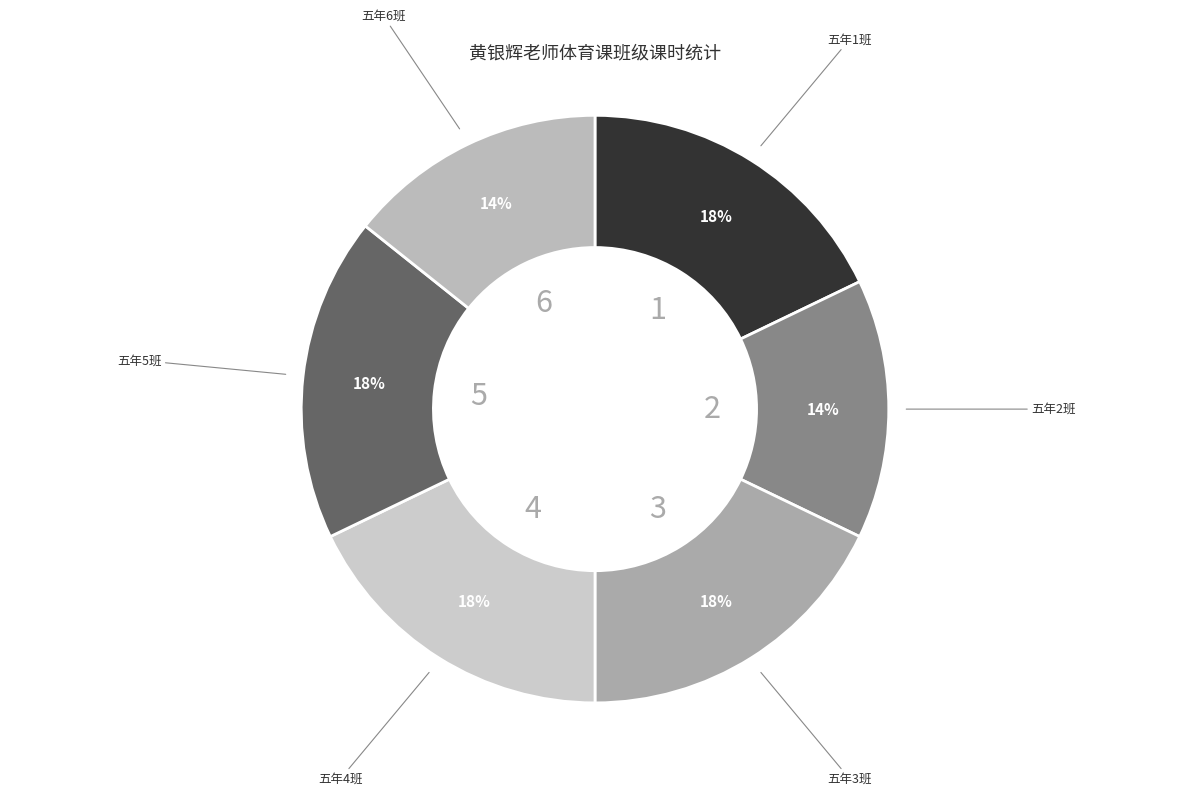

What is the ratio of the value at 五年5班 to the value at 五年4班?

1.0